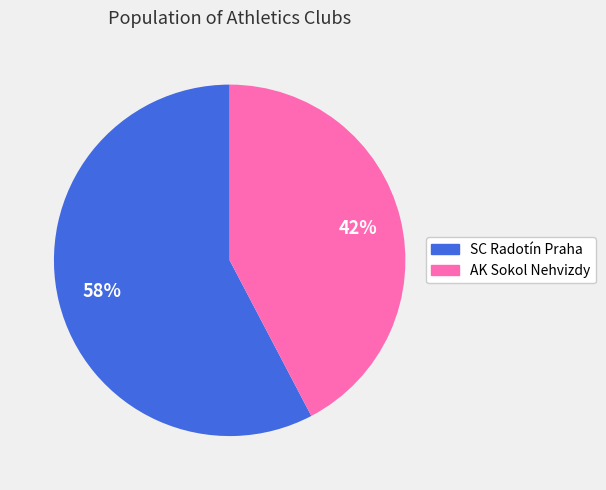

What is the largest slice in the pie chart?

SC Radotín Praha